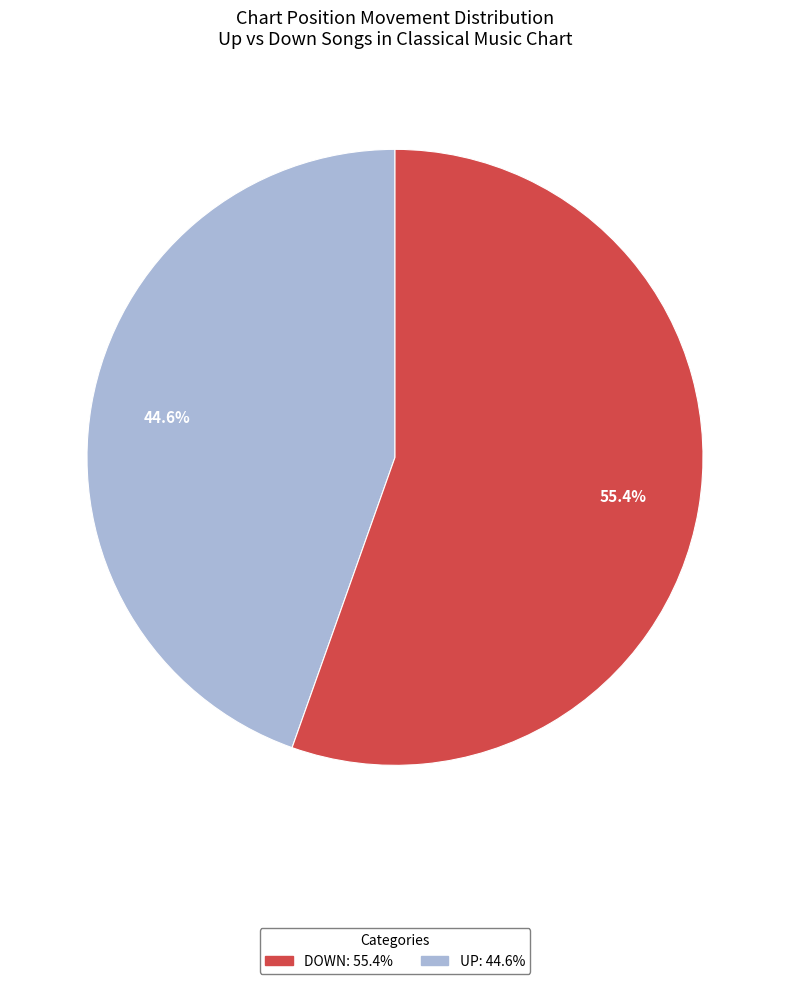

Is there a majority slice in this chart?

Yes